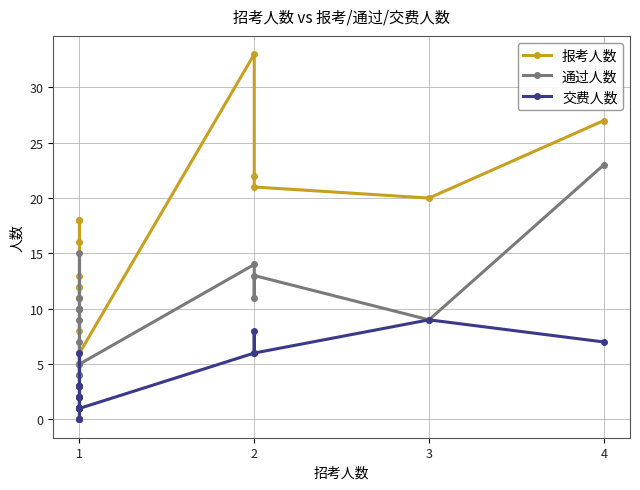

Which has a higher value, 1 or 1?

1